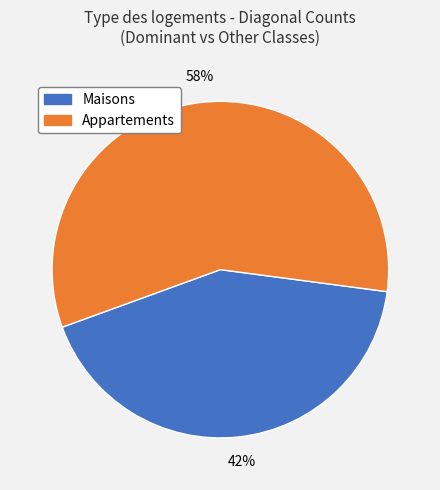

Count the number of slices in the pie.

2